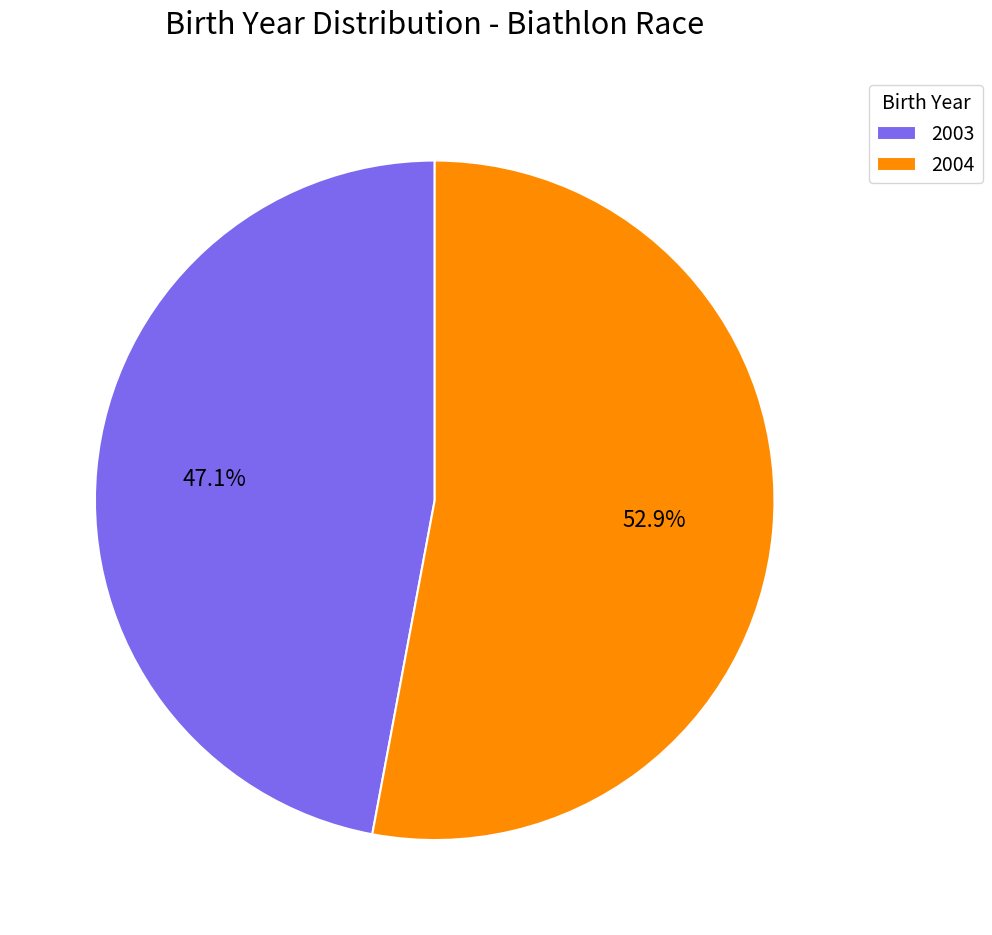

Count the number of slices in the pie.

2